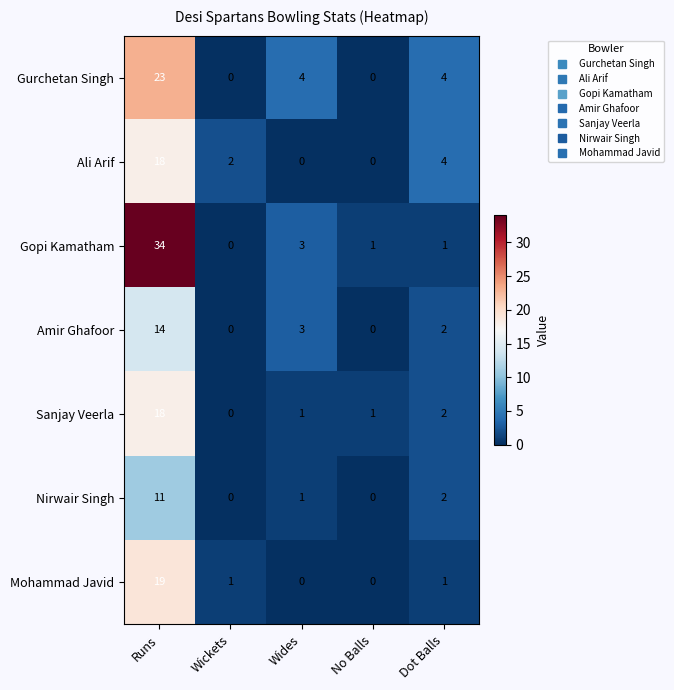

How many values in the Mohammad Javid series are below 1?

2